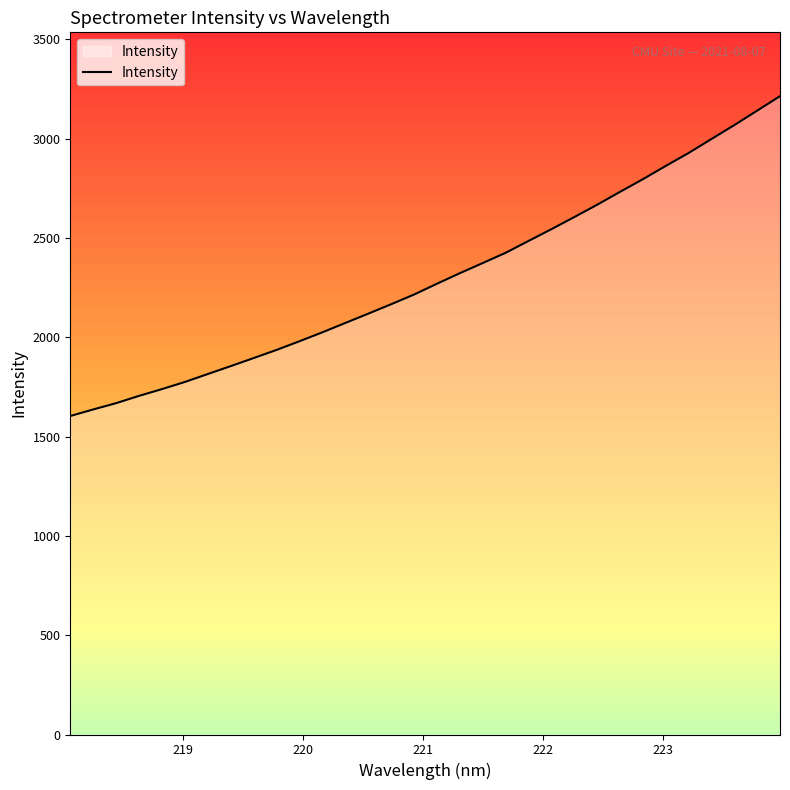

What is the difference between the maximum and minimum values?

1610.7